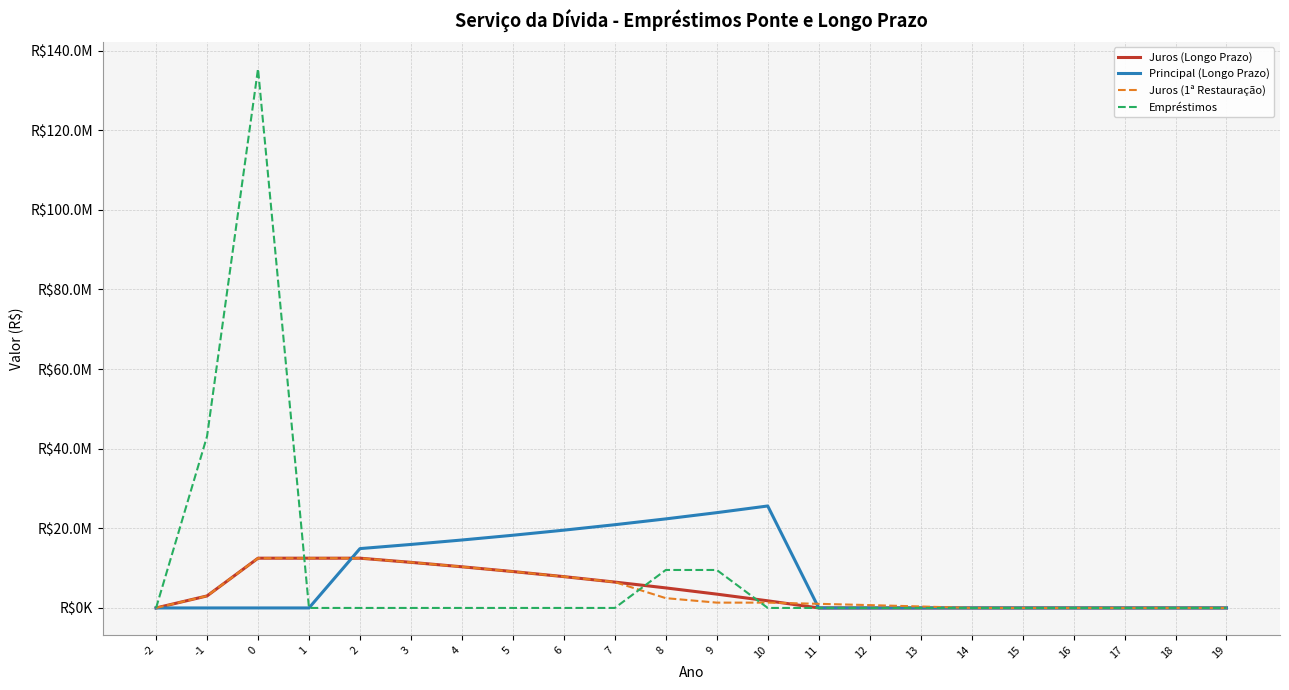

Between 6 and 13, which is larger?

6